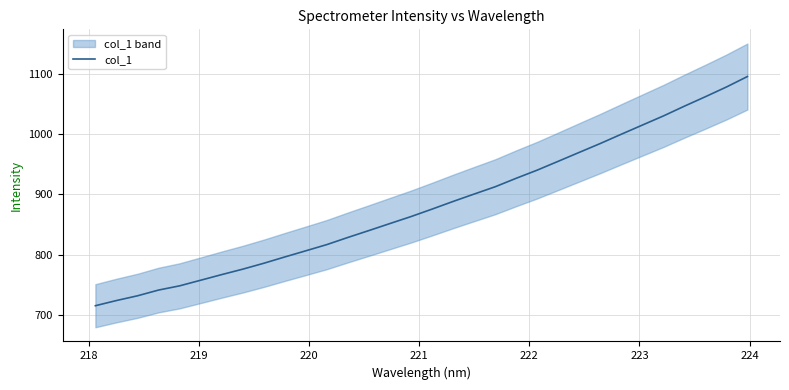

What is the minimum value for col_1?

715.2